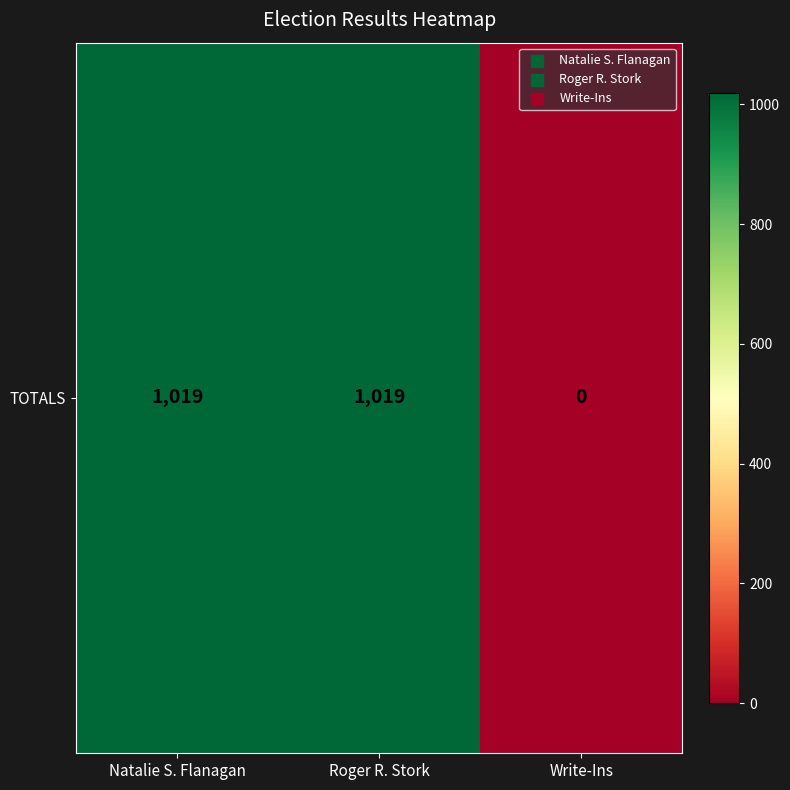

Rank the categories by value from highest to lowest.

Natalie S. Flanagan, Roger R. Stork, Write-Ins